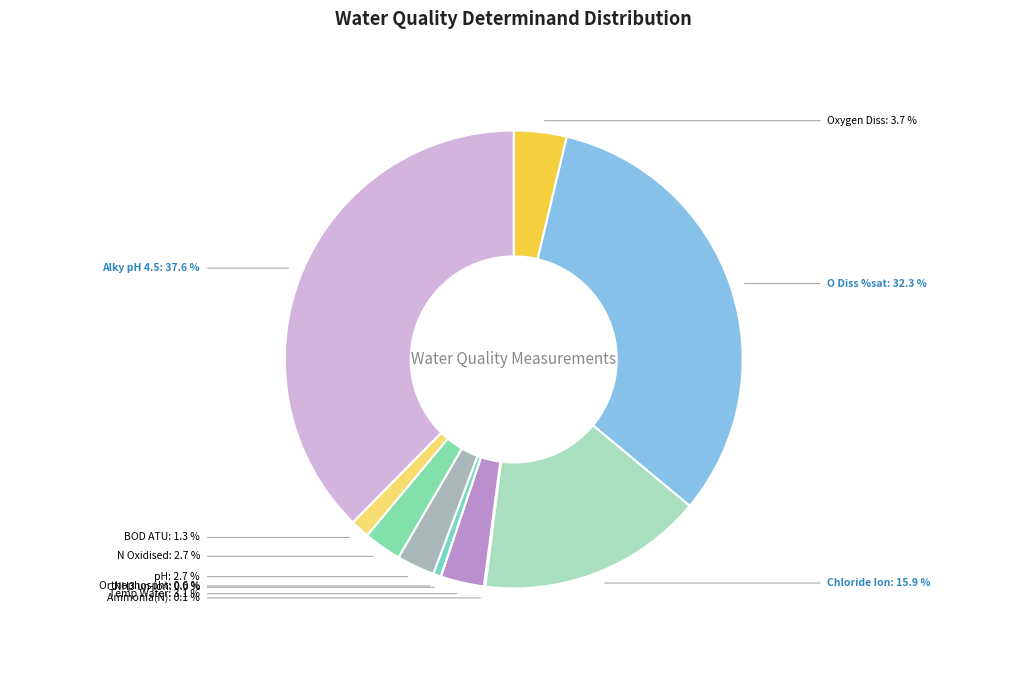

Approximately how many times larger is the value at Alky pH 4.5 compared to pH?

14.0